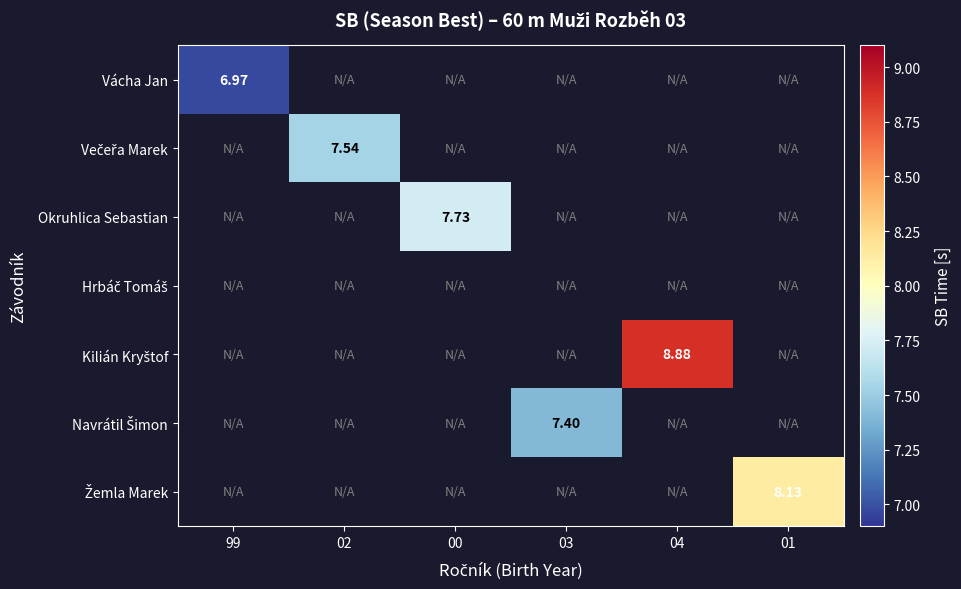

How many data points does each series have?

6